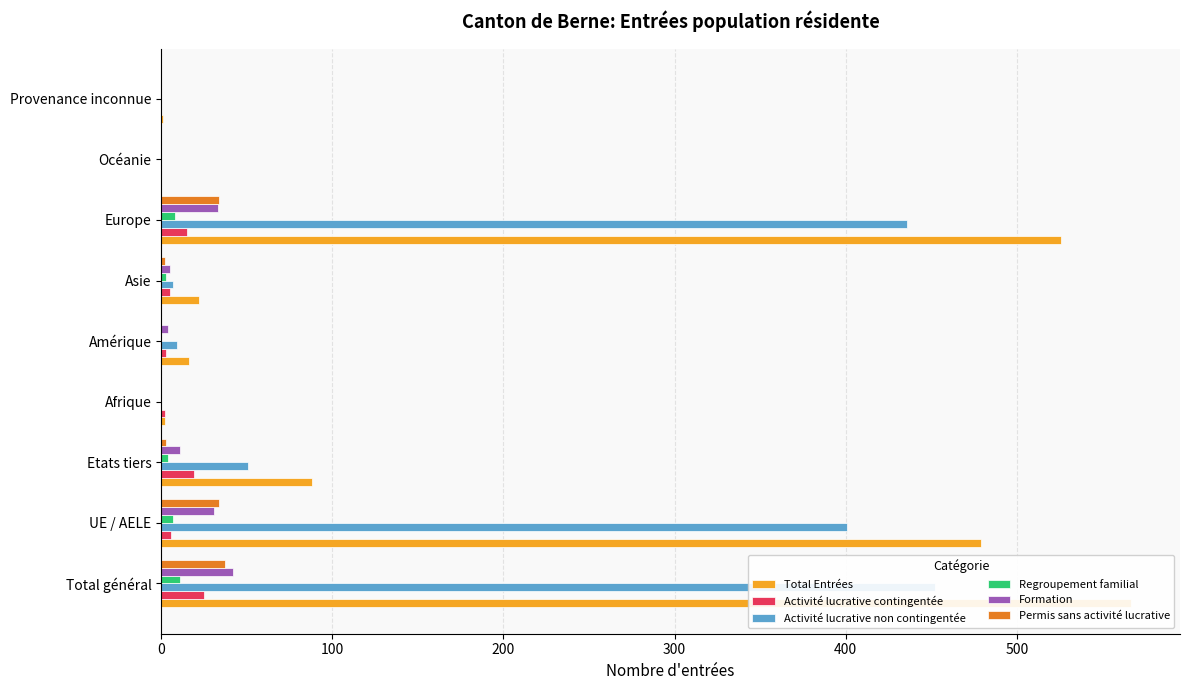

What position from the left is Provenance inconnue?

9